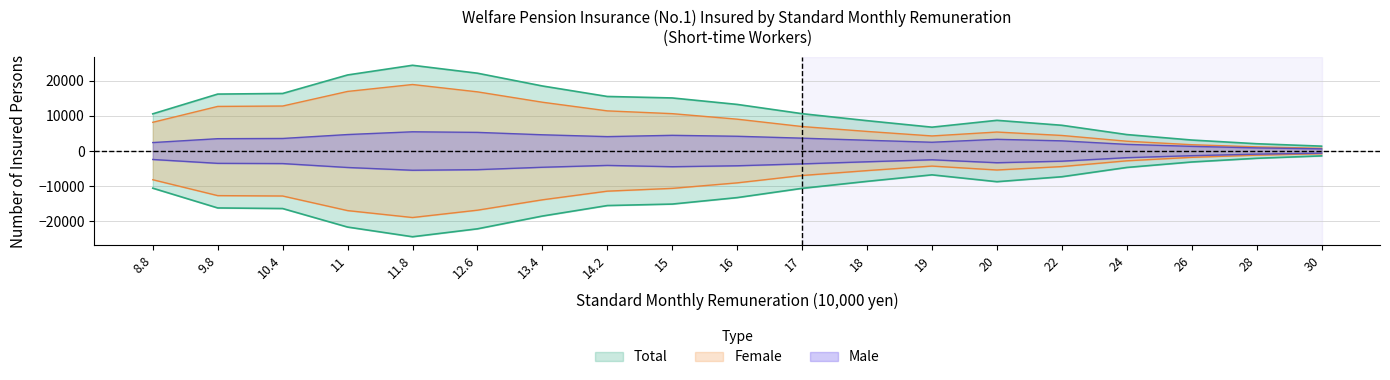

What is the value of the Female point at the 12th from the left?

5579.5